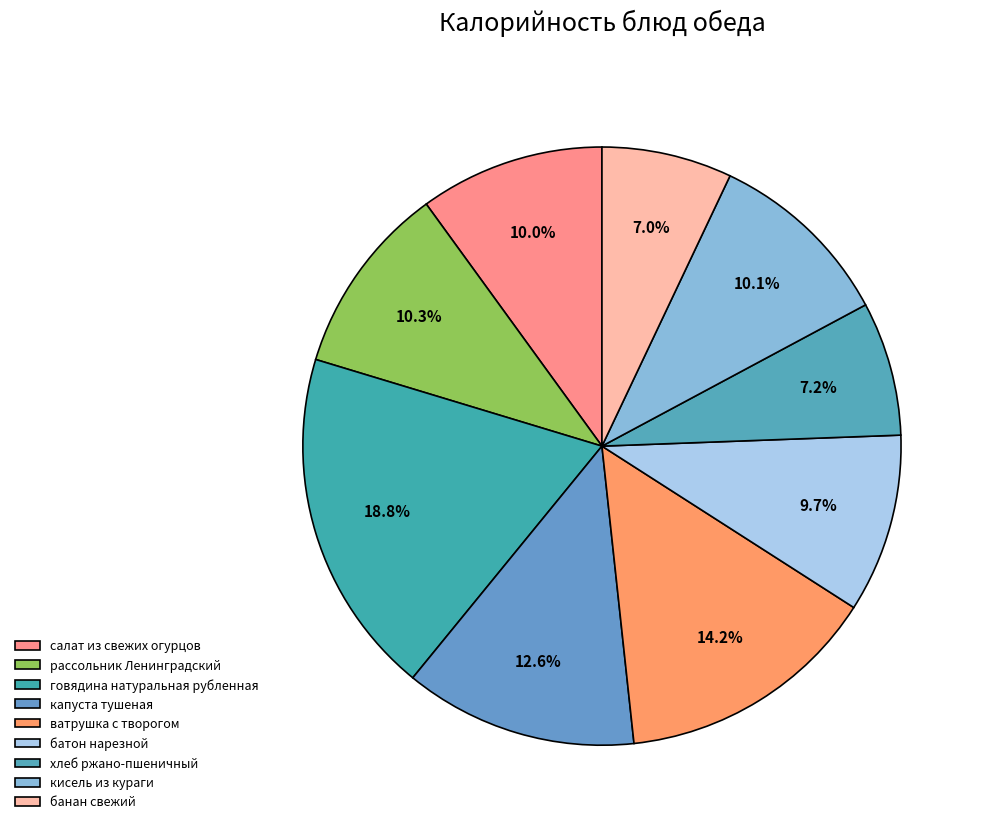

Which category has the biggest portion of the pie?

говядина натуральная рубленная